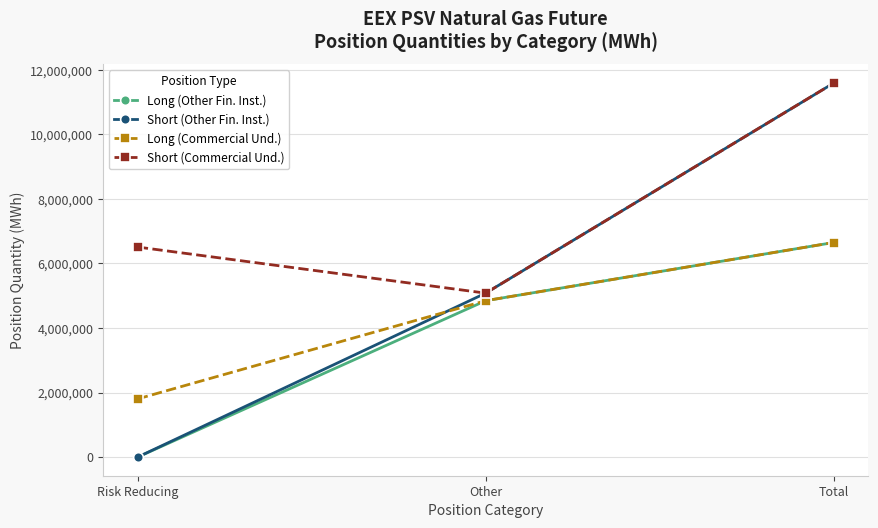

How many Long (Commercial Und.) values are between 1803480 and 6649656?

3